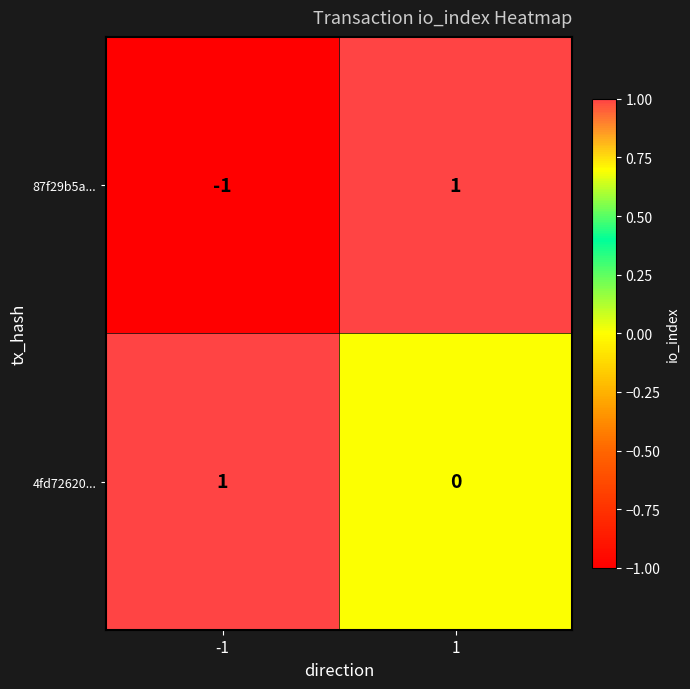

Rank the series by their average value, from highest to lowest.

4fd72620..., 87f29b5a...